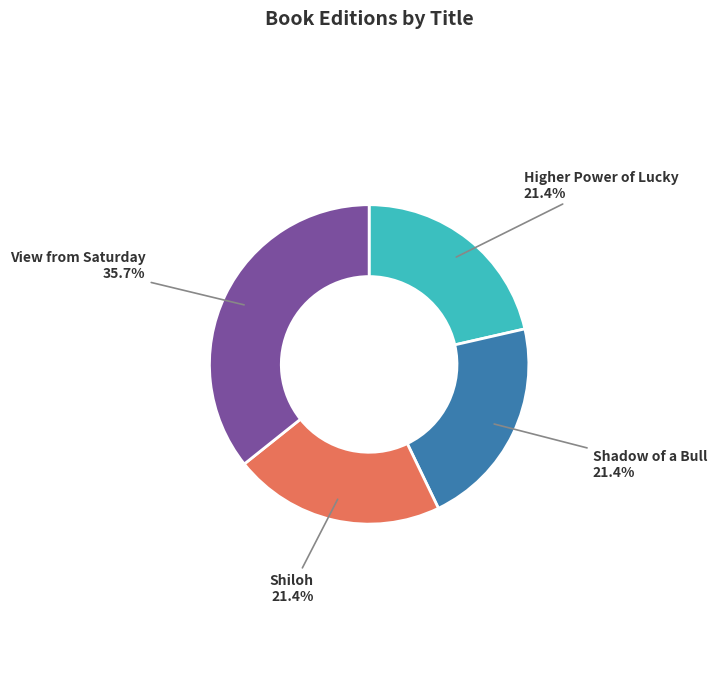

Does any single category account for the majority?

No